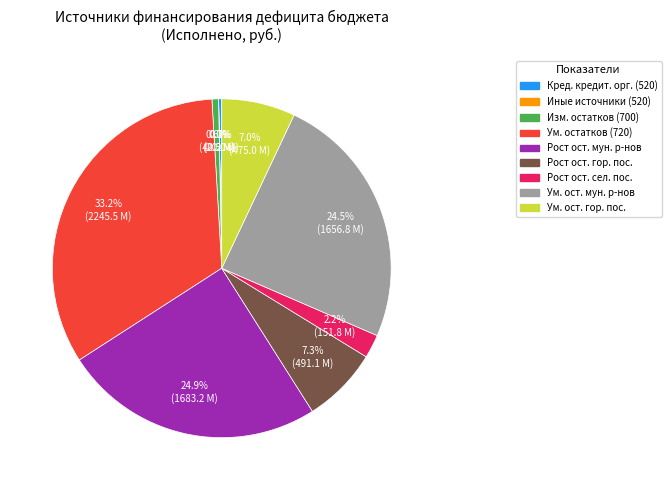

Is there a majority slice in this chart?

No